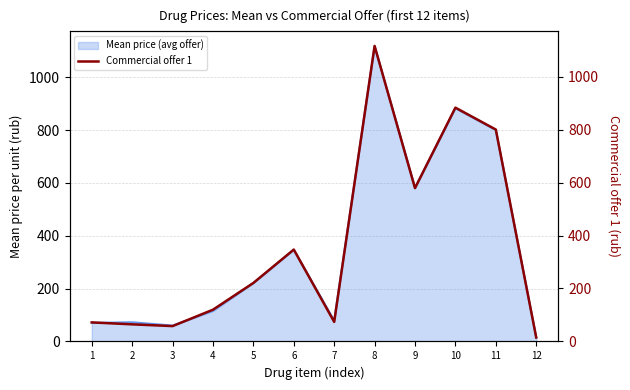

What is the maximum value shown in the chart?

1116.0